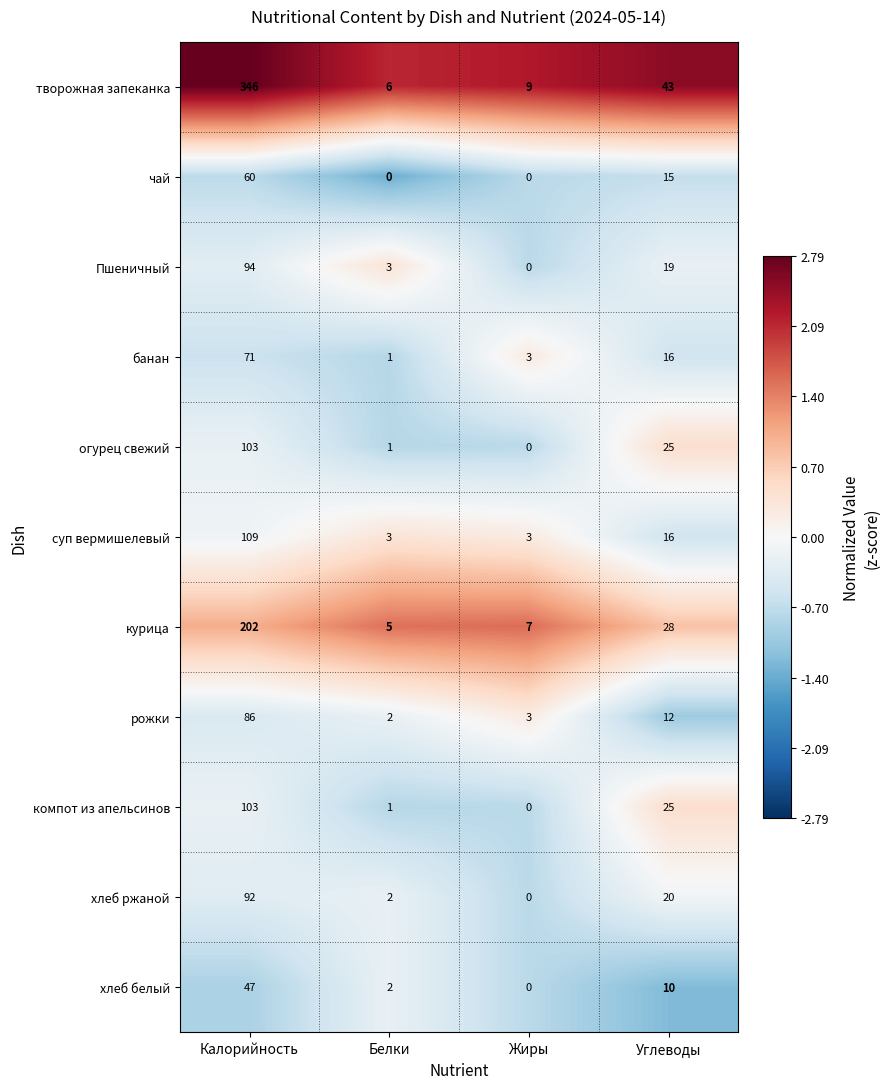

What is the greatest value displayed?

346